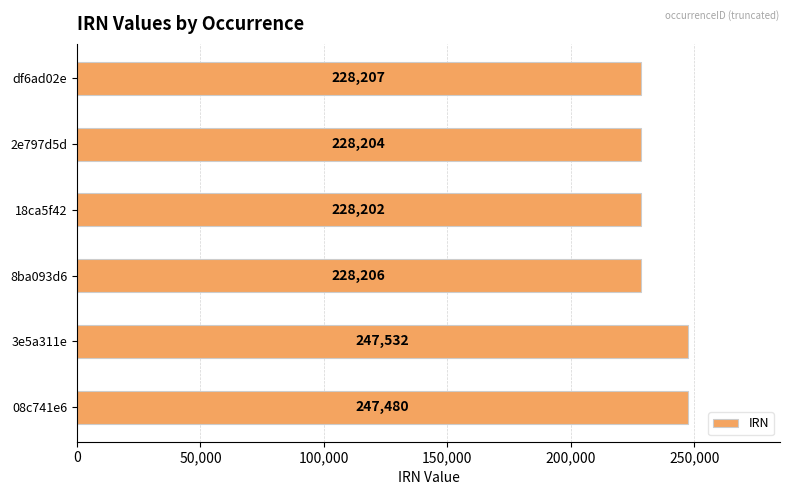

Rank the categories by value from highest to lowest.

3e5a311e, 08c741e6, df6ad02e, 8ba093d6, 2e797d5d, 18ca5f42